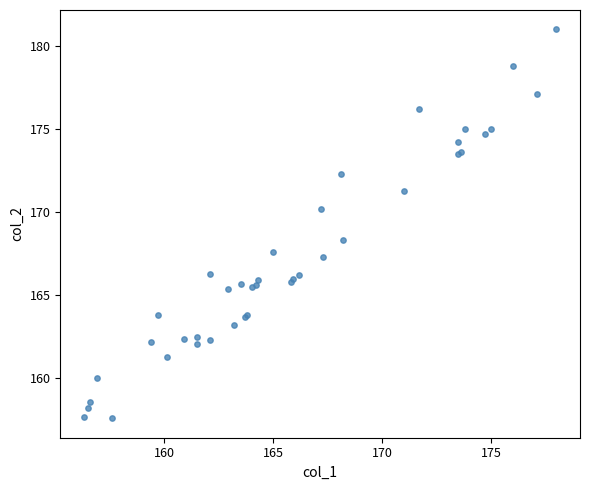

What Y value in the scatter plot is closest to 169?

168.3